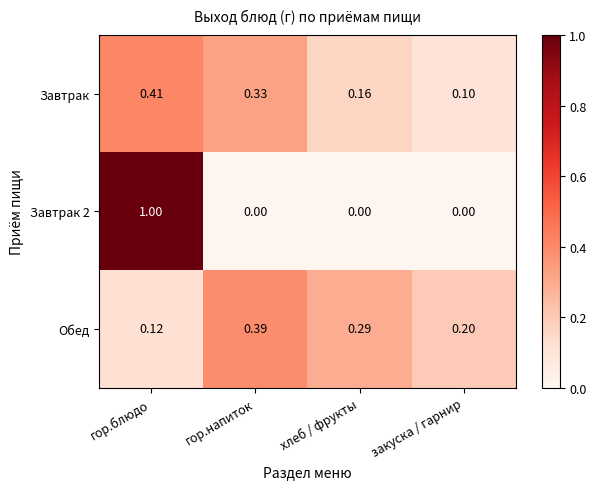

Which category has the lowest value in the Обед series?

гор.блюдо